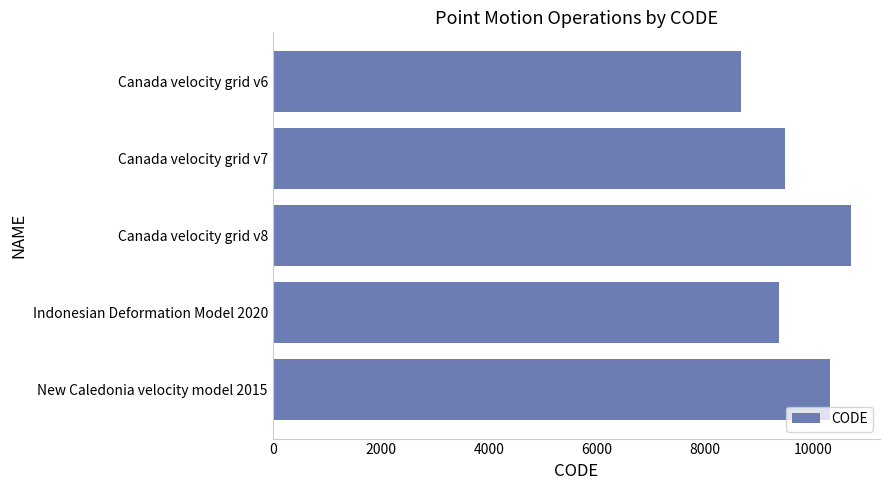

Rank the categories by value from lowest to highest.

Canada velocity grid v6, Indonesian Deformation Model 2020, Canada velocity grid v7, New Caledonia velocity model 2015, Canada velocity grid v8